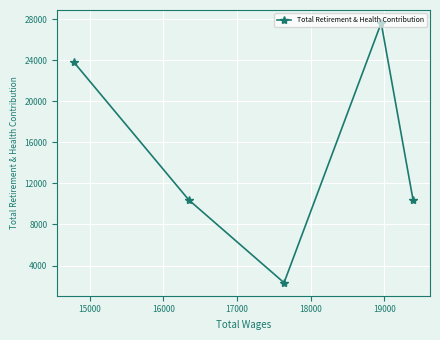

What is the maximum value shown in the chart?

27619